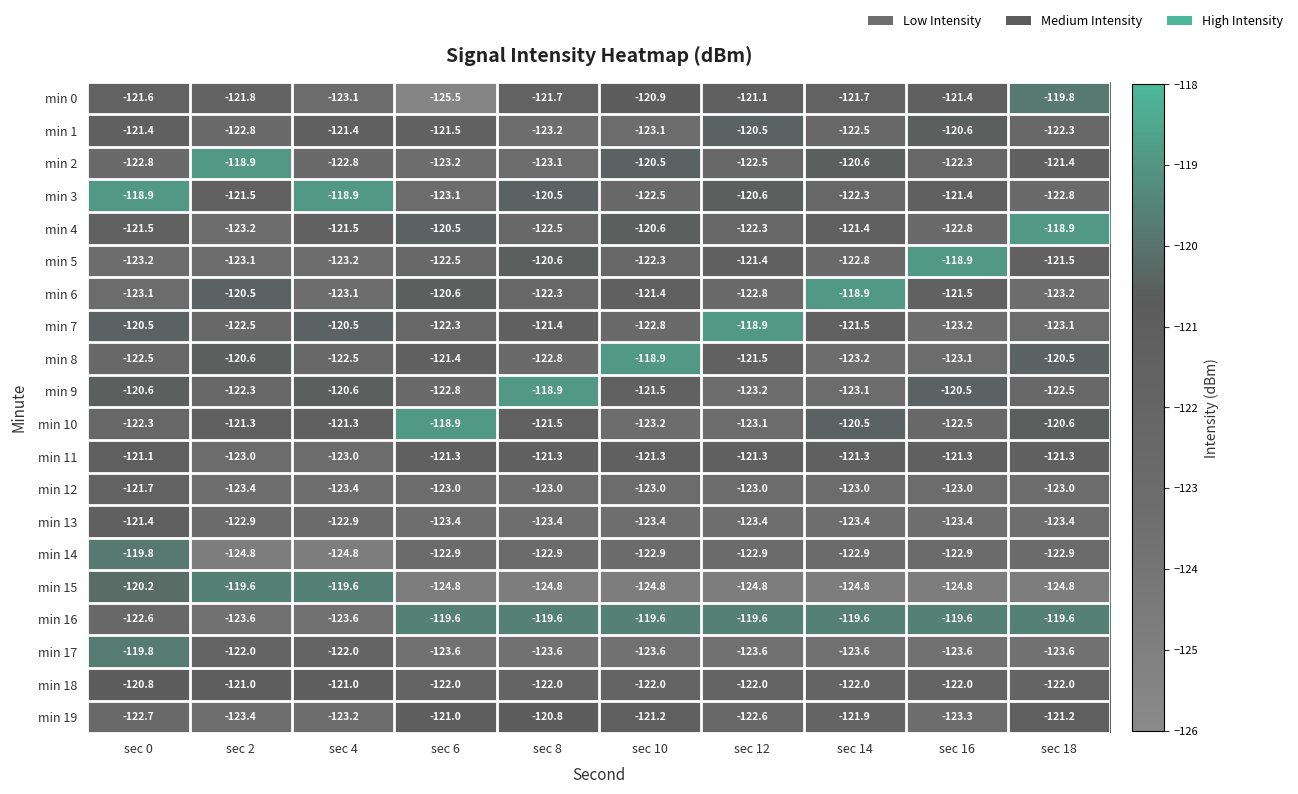

What is the difference between the maximum and second lowest values in the min 15 series?

5.2